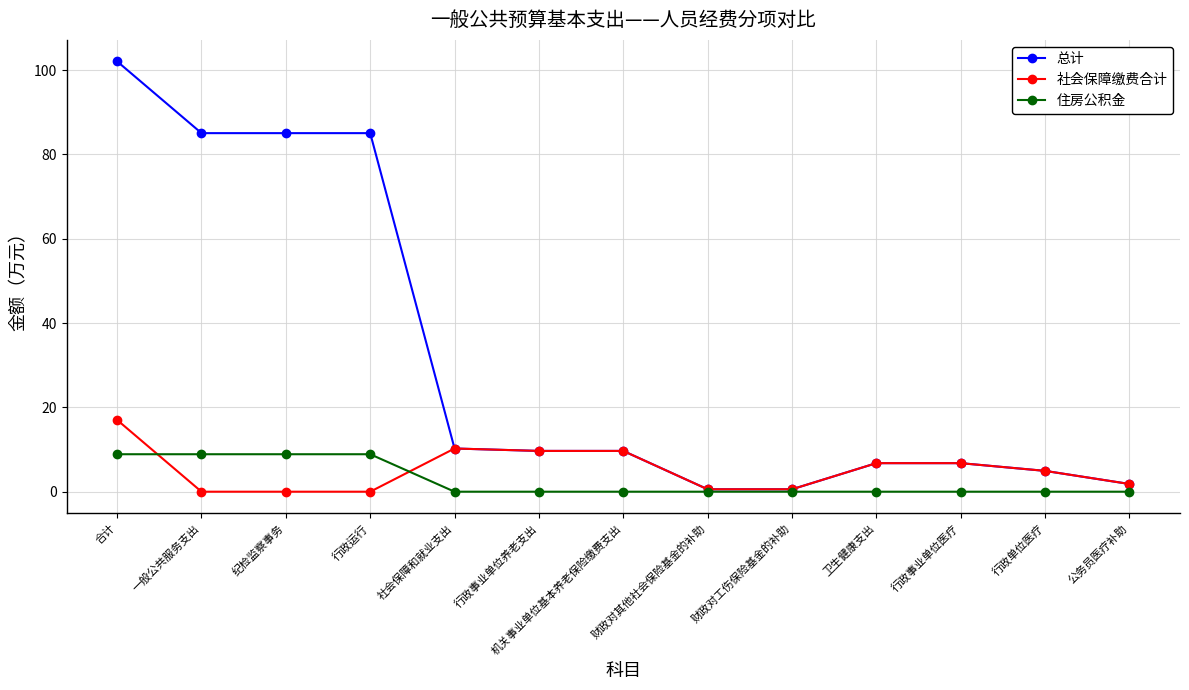

Read the 社会保障缴费合计 value at 行政事业单位养老支出.

9.7